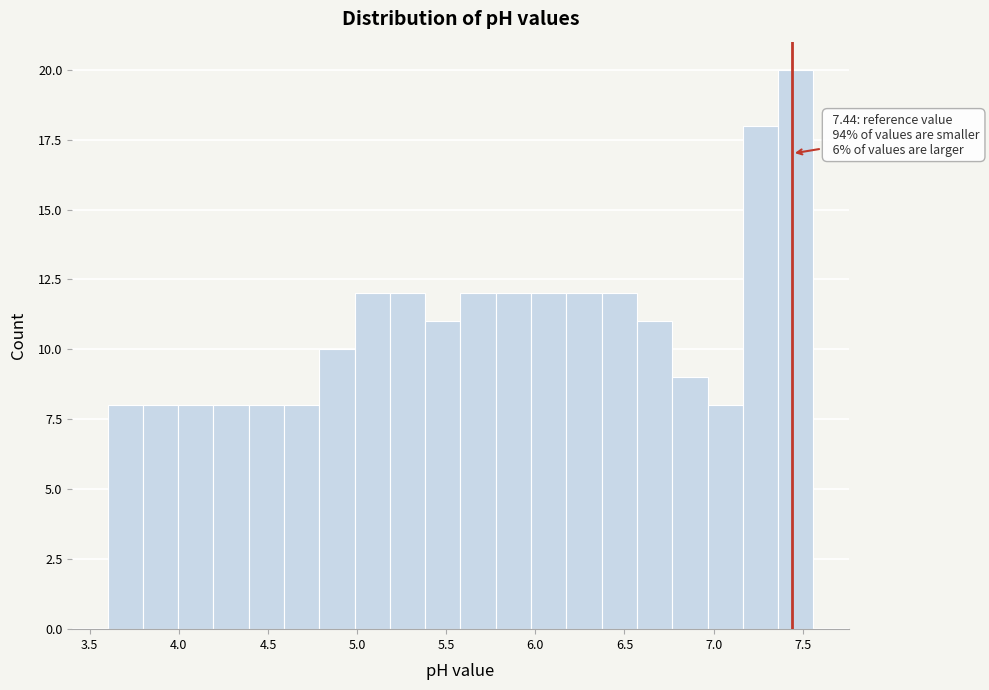

Read against the x-axis, roughly where is the centre of the tallest bar?

7.45